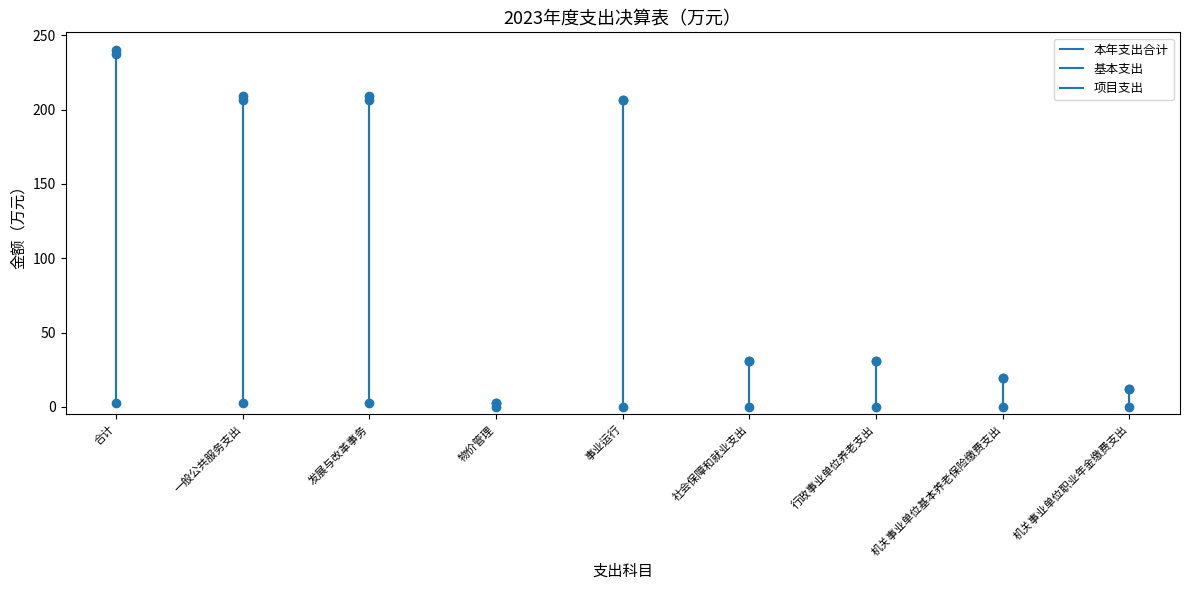

Reading left to right, transcribe all the data shown in this chart.

本年支出合计: 240.0	209.0	209.0	2.4	206.6	31.0	31.0	19.3	11.7
基本支出: 237.7	206.6	206.6	0.0	206.6	31.0	31.0	19.3	11.7
项目支出: 2.4	2.4	2.4	2.4	0.0	0.0	0.0	0.0	0.0